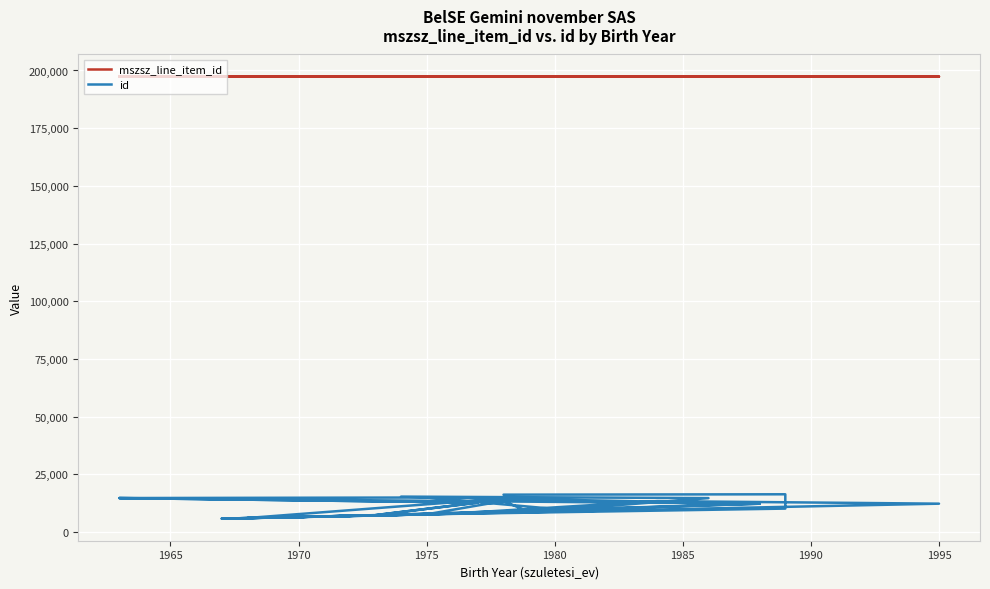

What is the label of the 4th point from the left?

1975